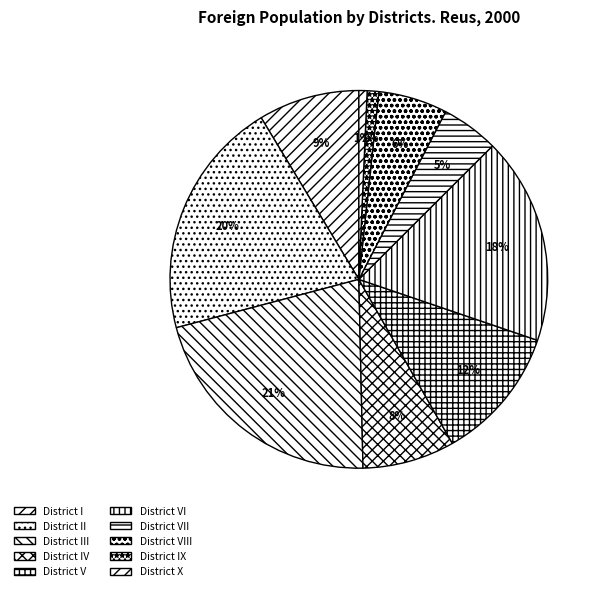

Does District I account for over 50% of the chart?

No